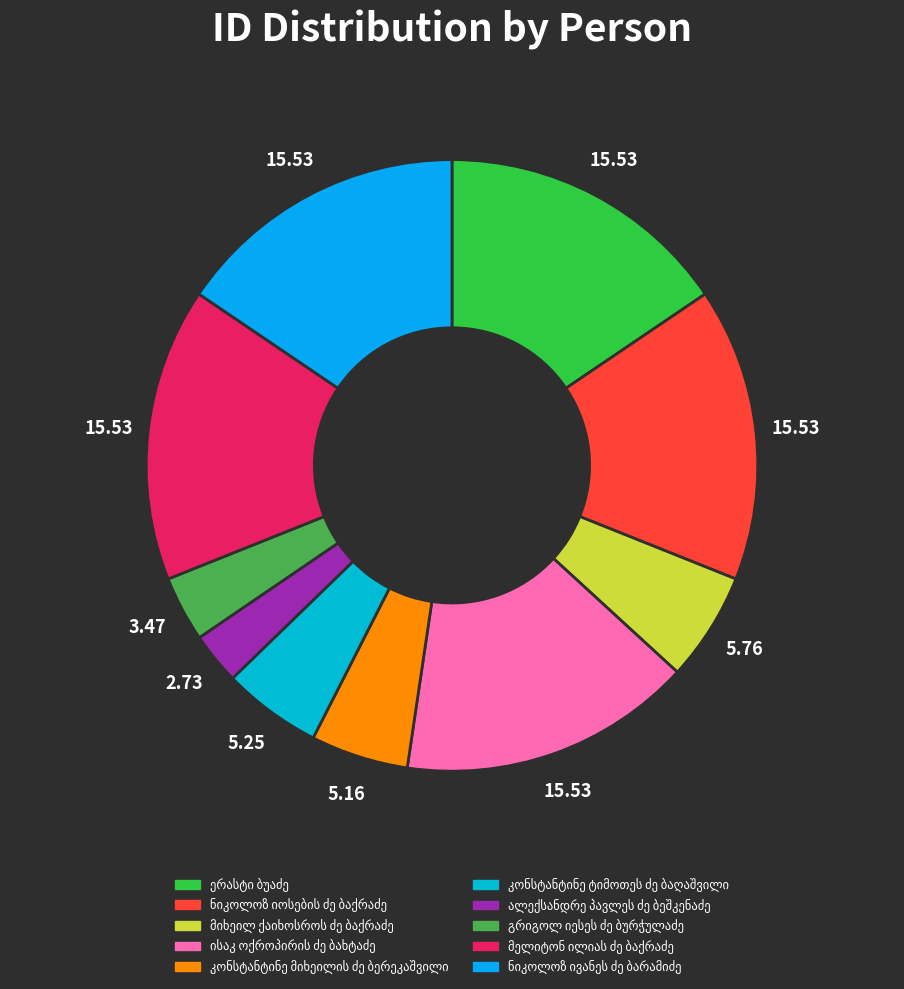

Count the number of slices in the pie.

10